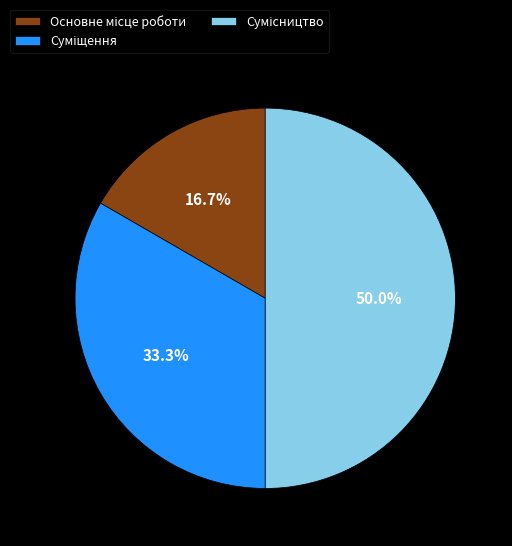

Which category has the smallest portion of the pie?

Основне місце роботи